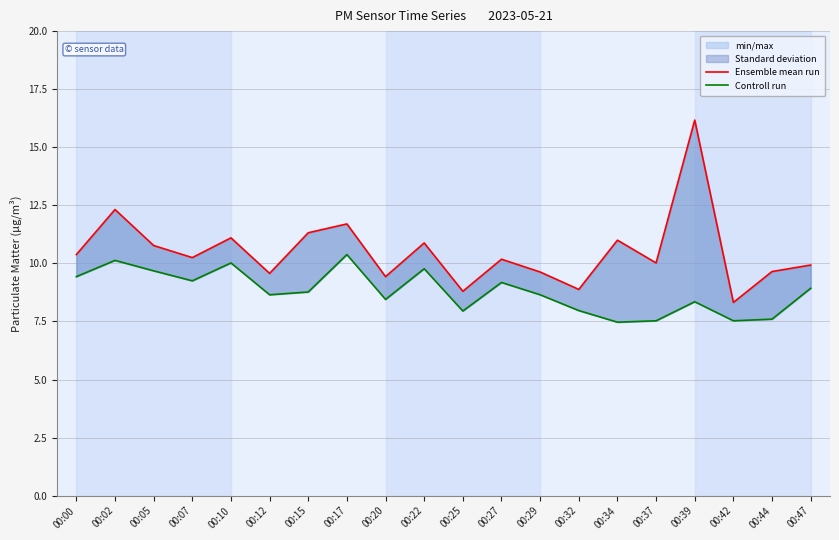

True or false: Controll run and Ensemble mean run cross at least once.

False